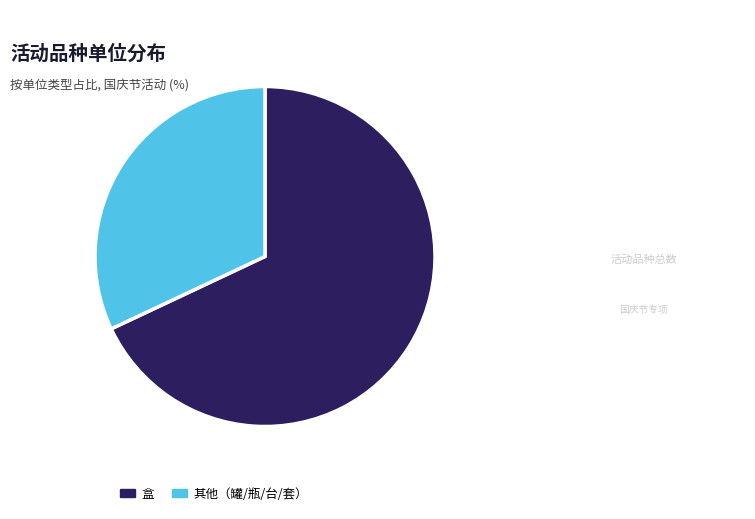

Approximately how many times larger is the value at 盒 compared to 其他（罐/瓶/台/套）?

2.1